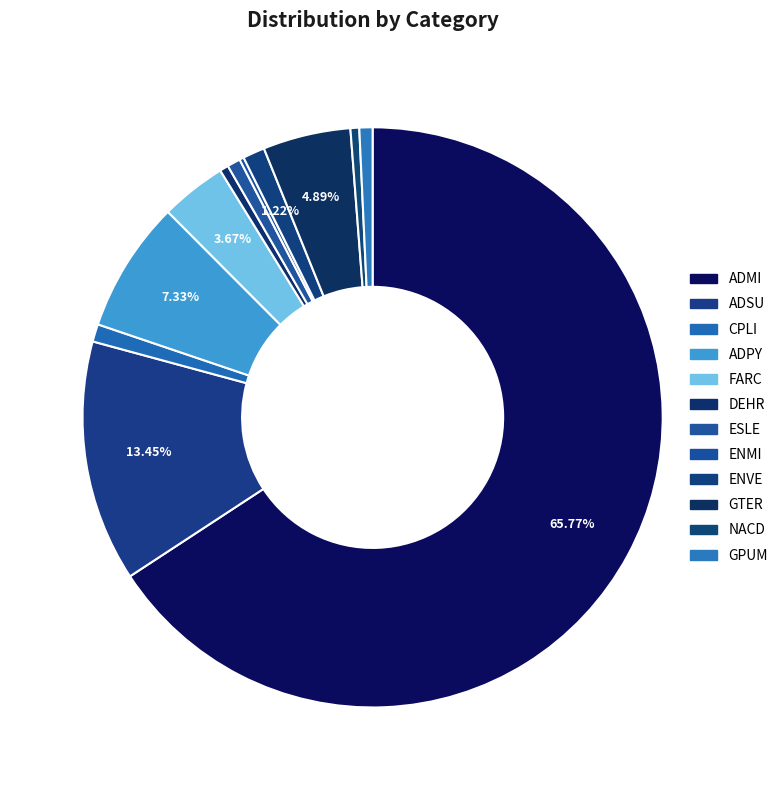

Between ADMI and GTER, which is larger?

ADMI